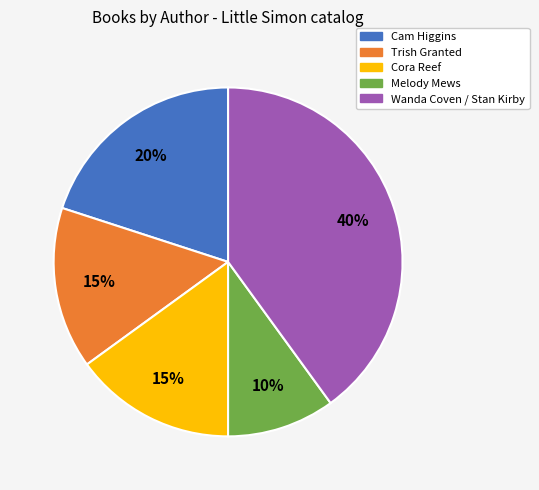

The Trish Granted slice represents 15% of the pie. True or false?

True